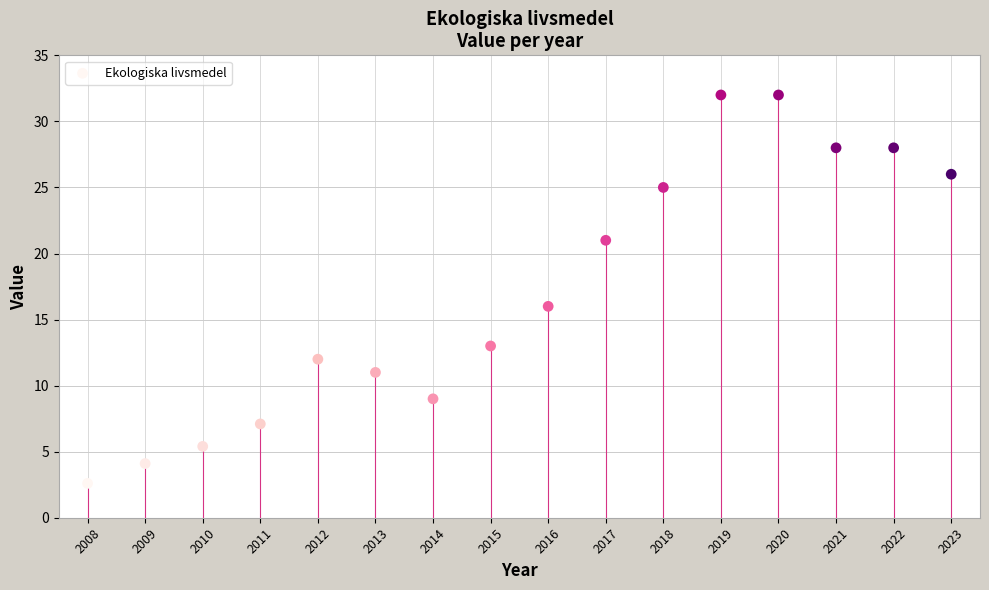

What is the range of X values (max minus min)?

15.0